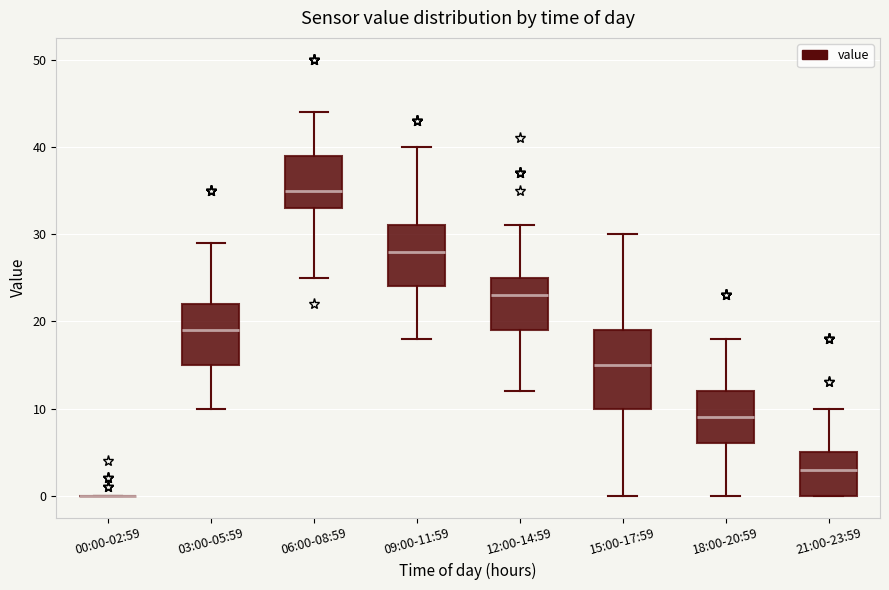

Reading left to right, read every box against the y-axis: the position of its median line, the range the box covers, and the ends of its whiskers. The values are not printed on the chart, so give them approximately, as read against the axis.

00:00-02:59: box collapsed to a line at 0, whiskers 0 to 0
03:00-05:59: median 19, box 15 to 22, whiskers 10 to 29
06:00-08:59: median 35, box 33 to 39, whiskers 25 to 44
09:00-11:59: median 28, box 24 to 31, whiskers 18 to 40
12:00-14:59: median 23, box 19 to 25, whiskers 12 to 31
15:00-17:59: median 15, box 10 to 19, whiskers 0 to 30
18:00-20:59: median 9, box 6 to 12, whiskers 0 to 18
21:00-23:59: median 3, box 0 to 5, whiskers 0 to 10